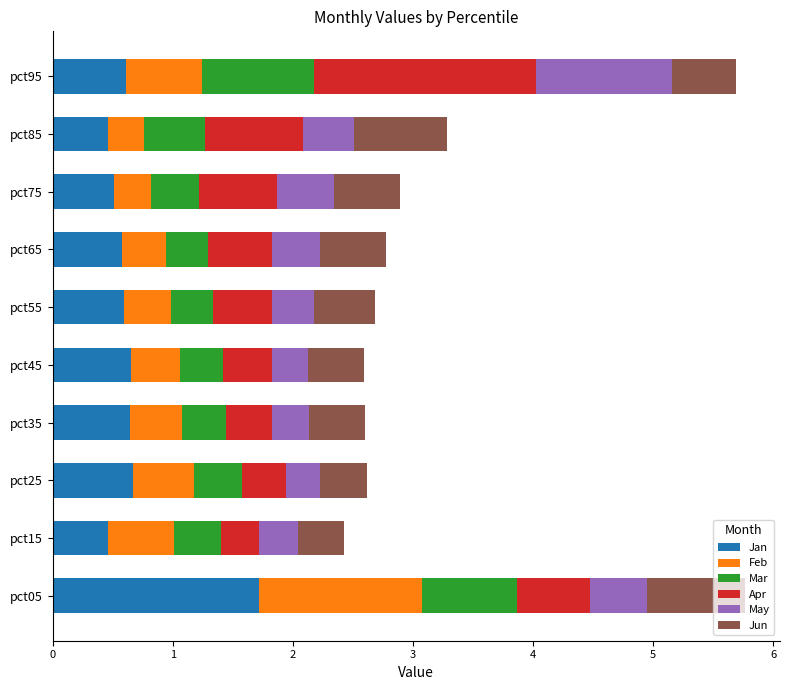

Is it true that Jan equals 1.7 at pct05?

True